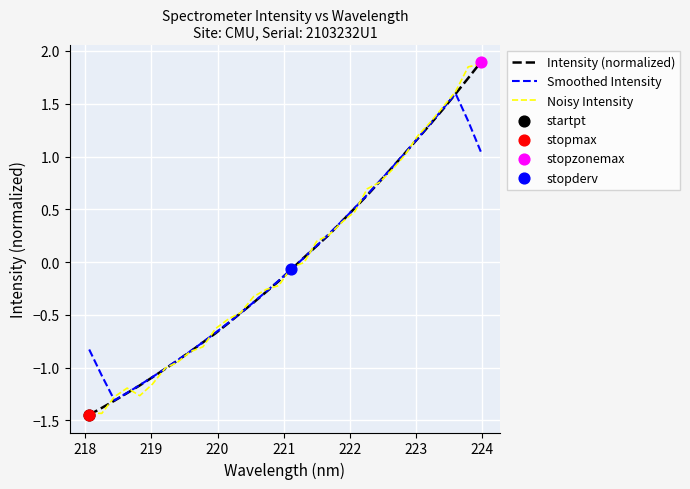

What is the maximum value shown in the chart?

1.9